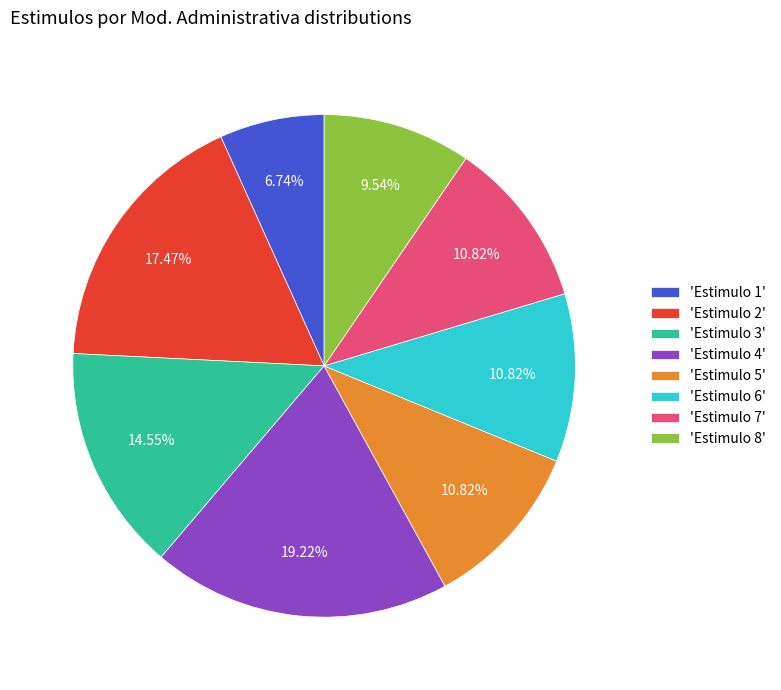

Which slice is the largest?

'Estimulo 4'